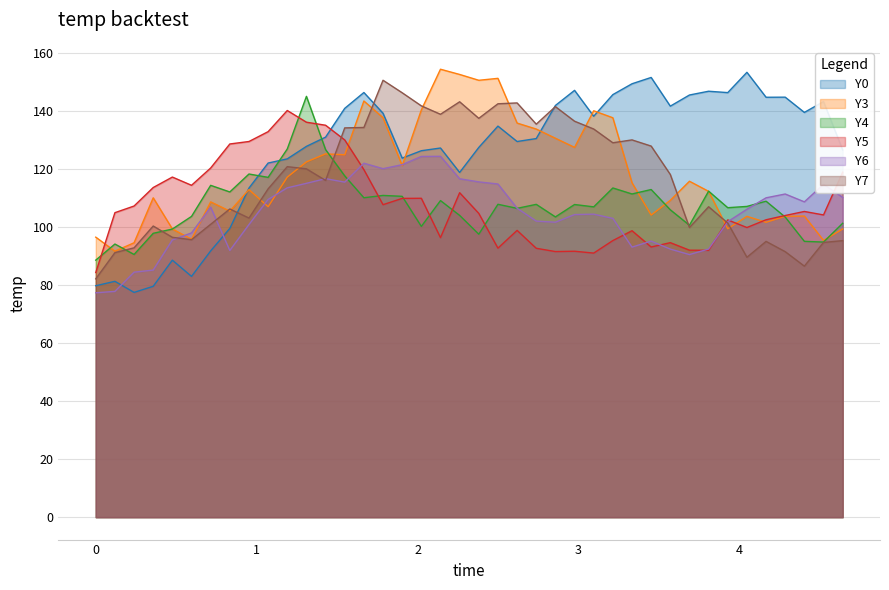

Which series has the largest total across all categories?

Y0